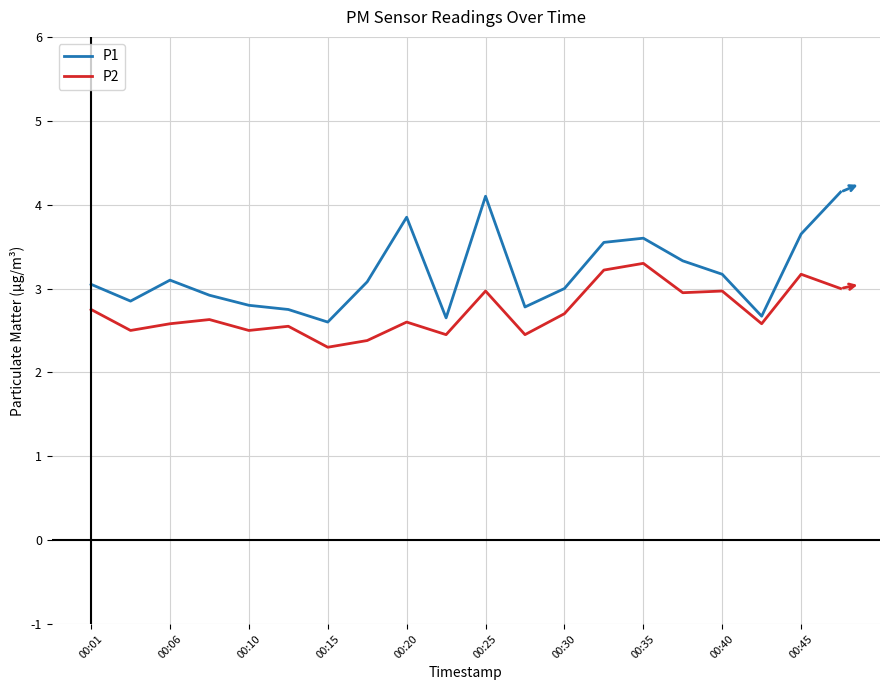

Does the chart have visible grid lines?

Yes